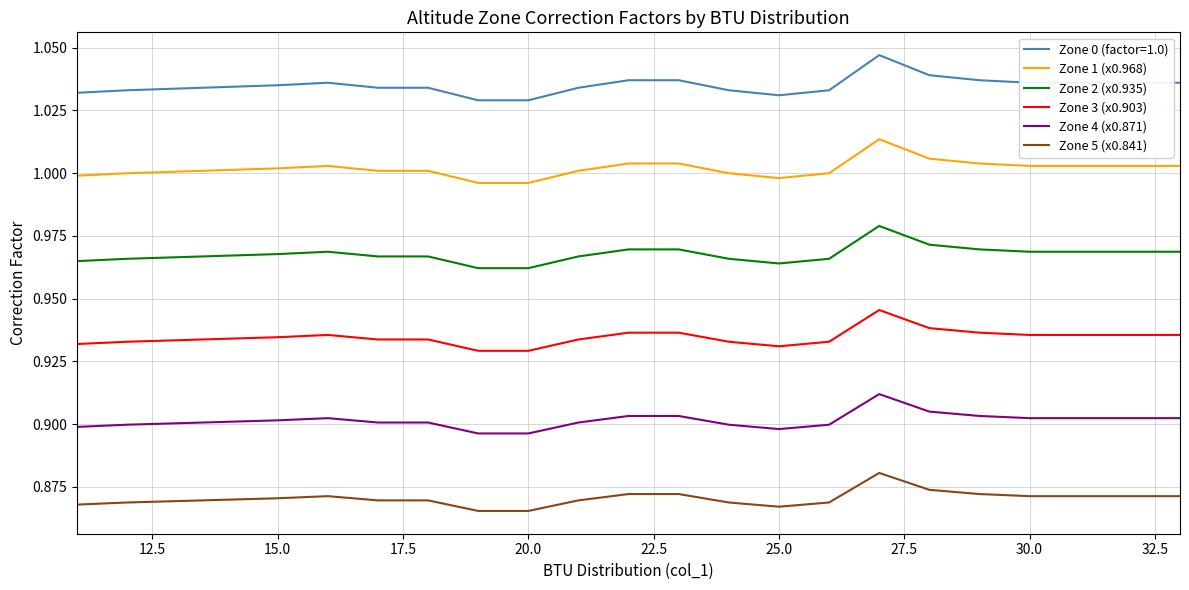

What are all the series names shown in the legend?

Zone 0 (factor=1.0), Zone 1 (x0.968), Zone 2 (x0.935), Zone 3 (x0.903), Zone 4 (x0.871), Zone 5 (x0.841)